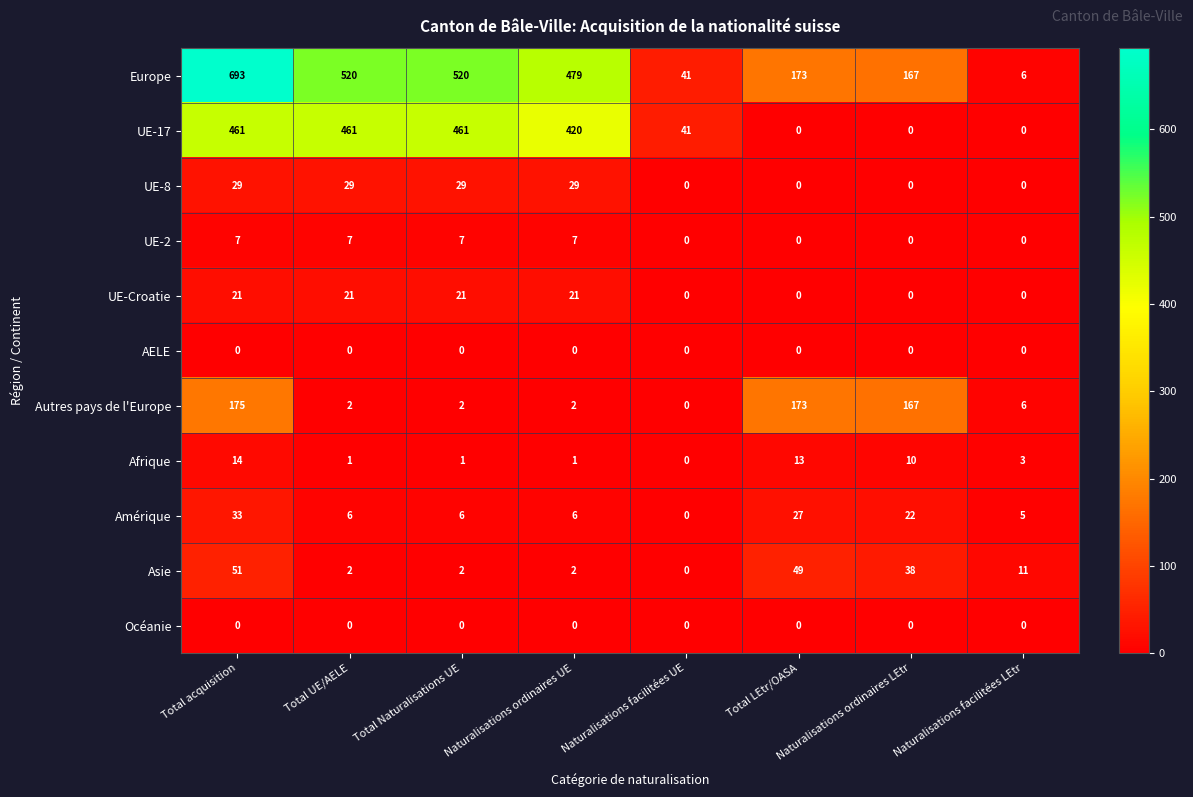

Where does the Afrique series first go above 3?

Total acquisition